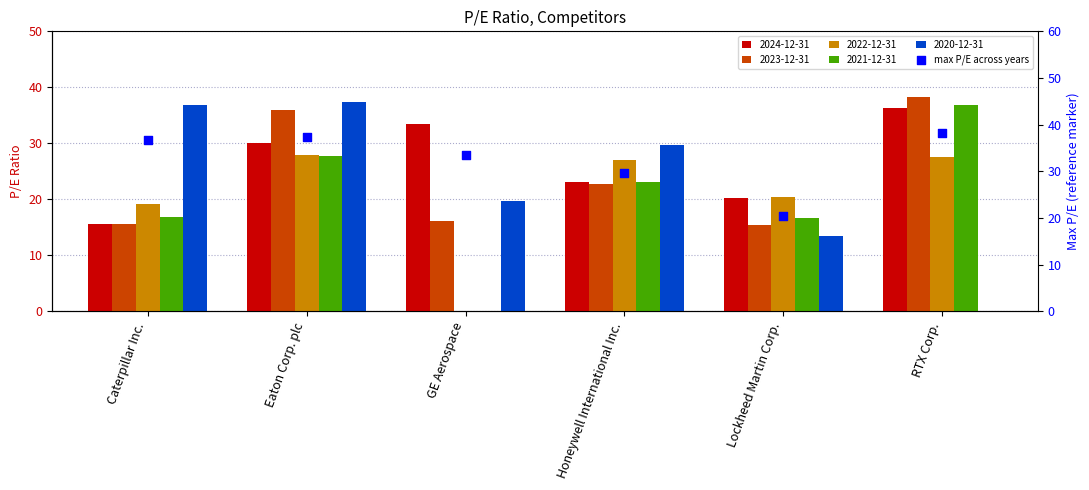

What is the change in value from Caterpillar Inc. to RTX Corp.?

+1.5